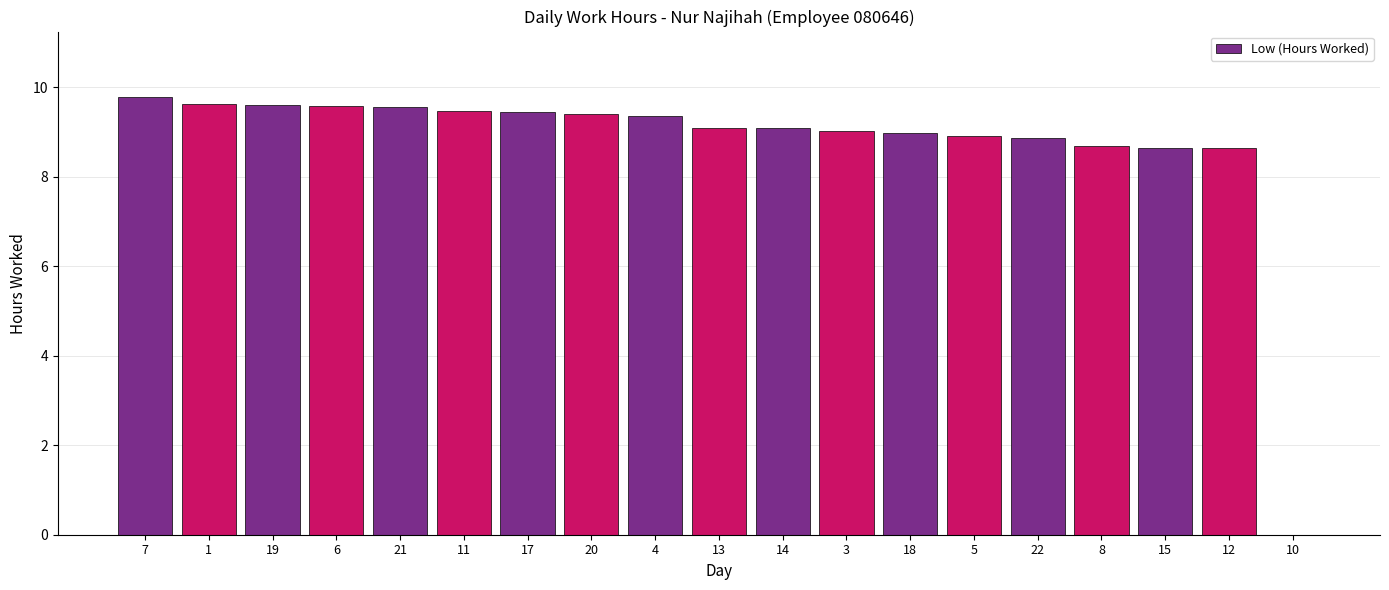

What is the greatest value displayed?

9.8